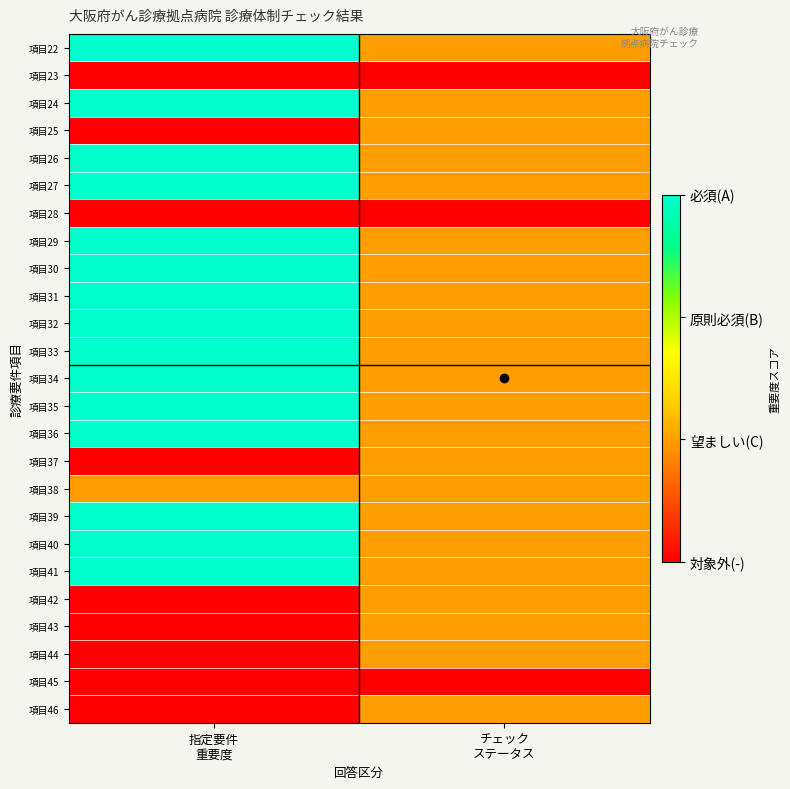

Between チェック
ステータス and 指定要件
重要度, which is larger?

指定要件
重要度